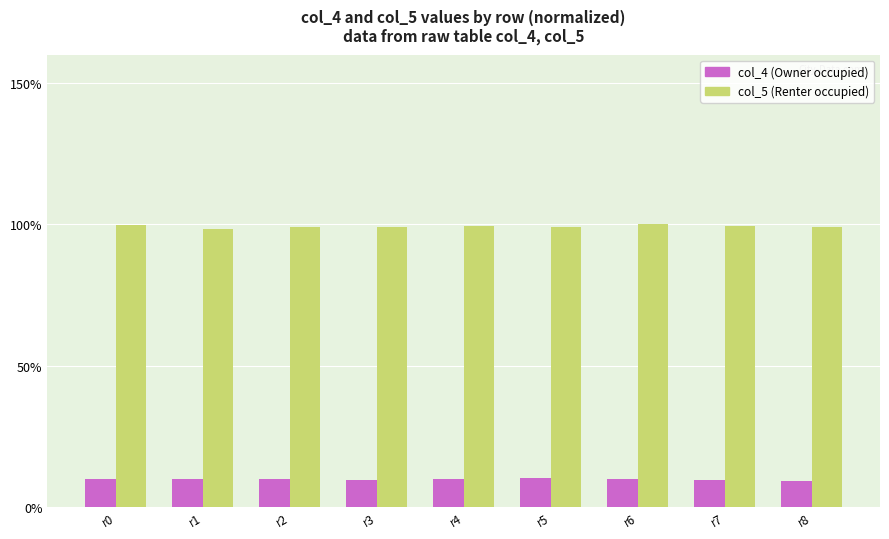

At which label does col_5 (Renter occupied) first exceed 99?

r0